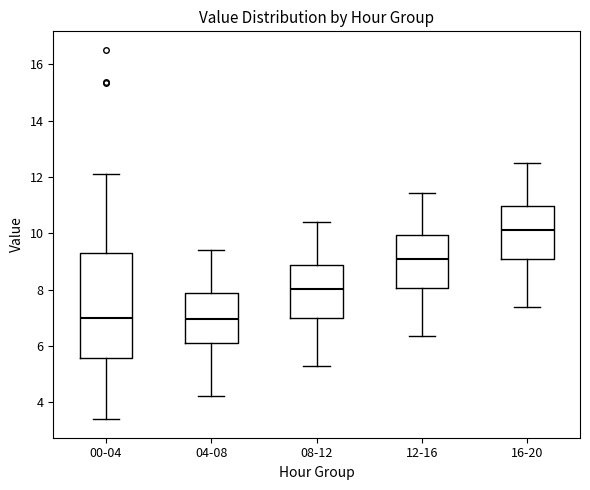

Reading left to right, read every box against the y-axis: the position of its median line, the range the box covers, and the ends of its whiskers. The values are not printed on the chart, so give them approximately, as read against the axis.

00-04: median 7.0, box 5.6 to 9.4, whiskers 3.4 to 12.2
04-08: median 7.0, box 6.2 to 7.8, whiskers 4.2 to 9.4
08-12: median 8.0, box 7.0 to 8.8, whiskers 5.4 to 10.4
12-16: median 9.0, box 8.0 to 10.0, whiskers 6.4 to 11.4
16-20: median 10.2, box 9.2 to 11.0, whiskers 7.4 to 12.6